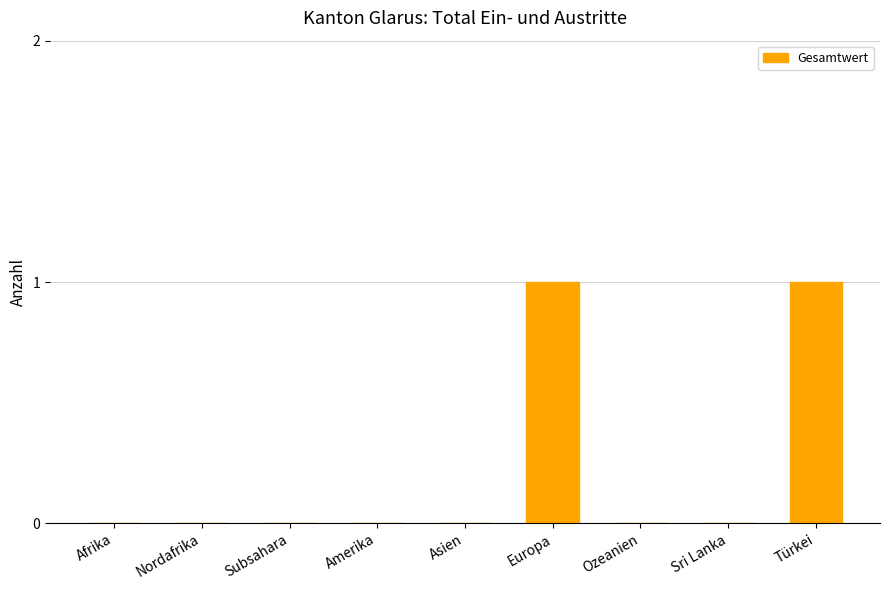

What is the sum of all values?

2